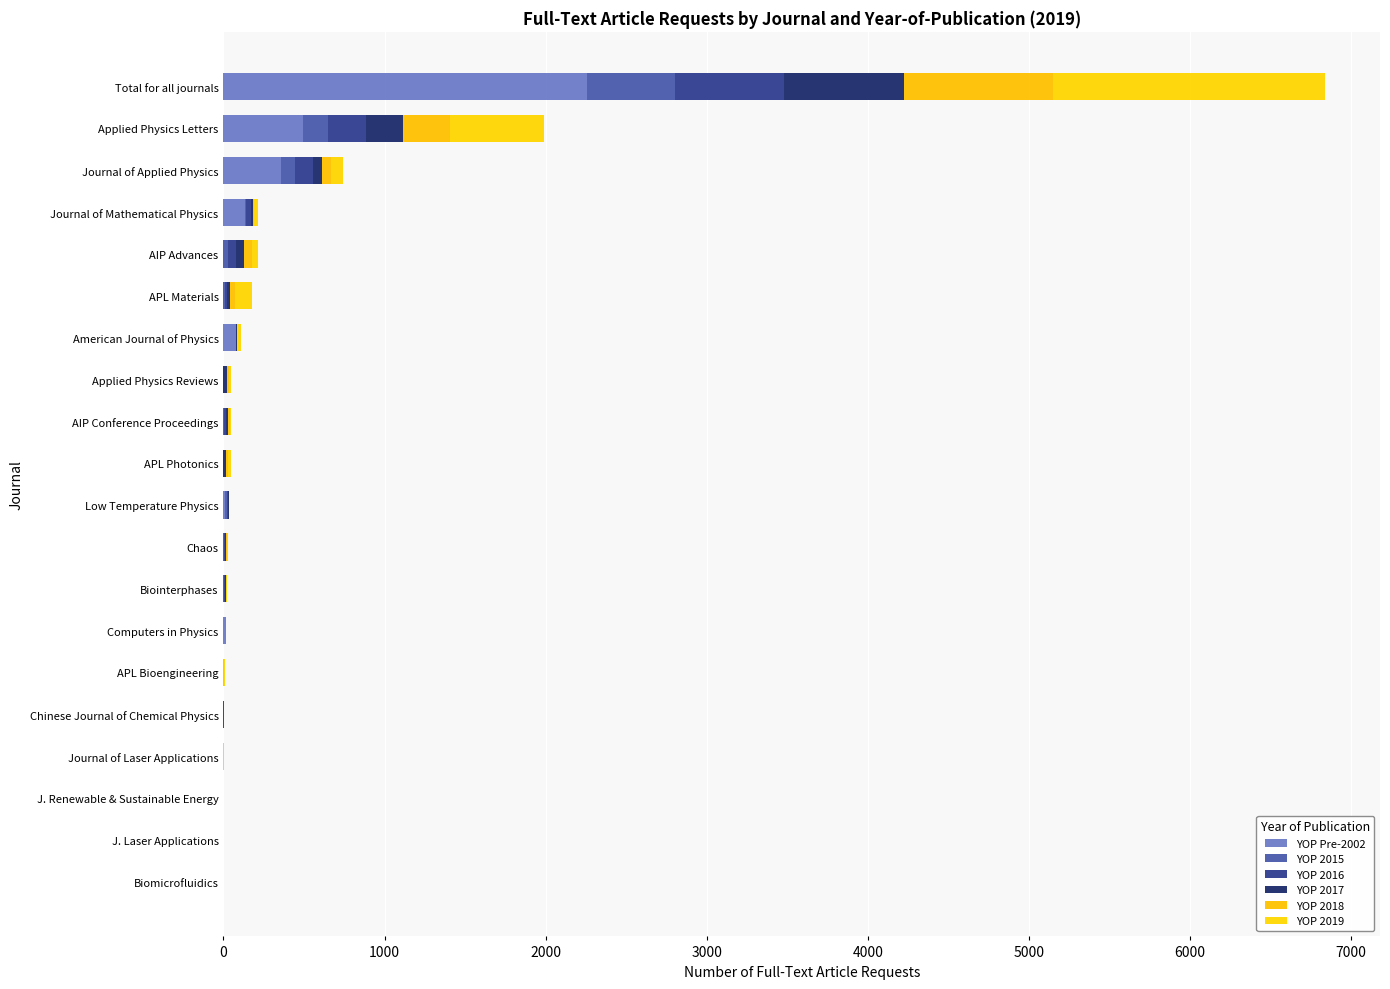

List the series in order of their peak value, lowest first.

YOP 2015, YOP 2016, YOP 2017, YOP 2018, YOP 2019, YOP Pre-2002